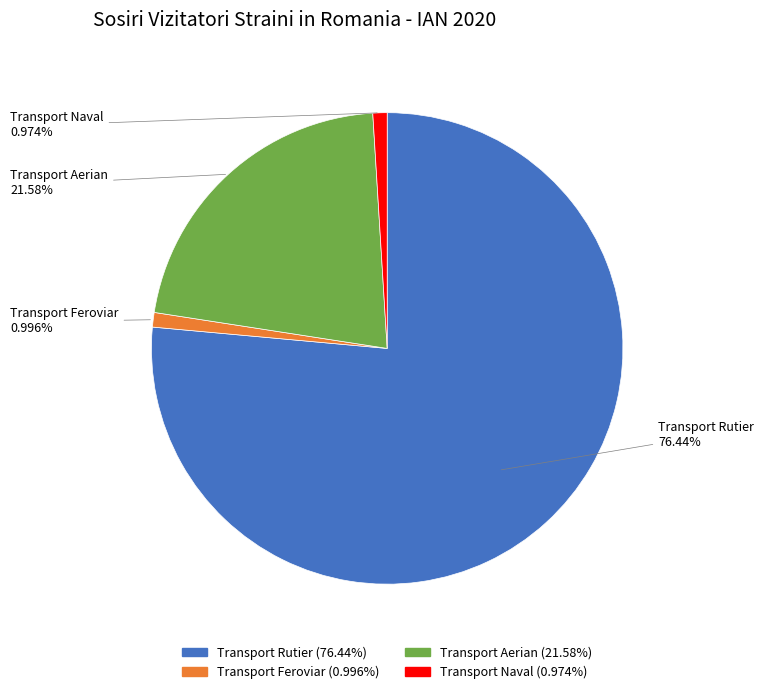

Which category has the biggest portion of the pie?

Transport Rutier